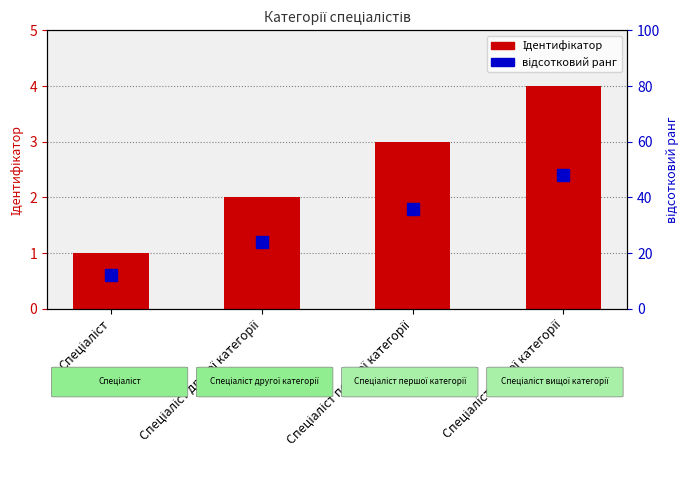

What is the minimum value for Ідентифікатор?

1.0